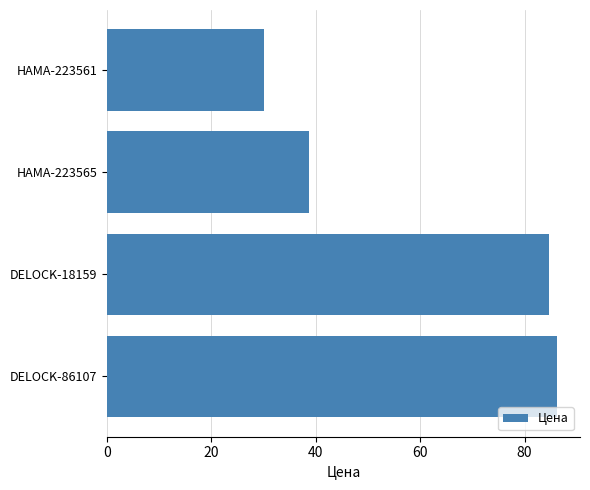

Which has a higher value, HAMA-223561 or DELOCK-18159?

DELOCK-18159